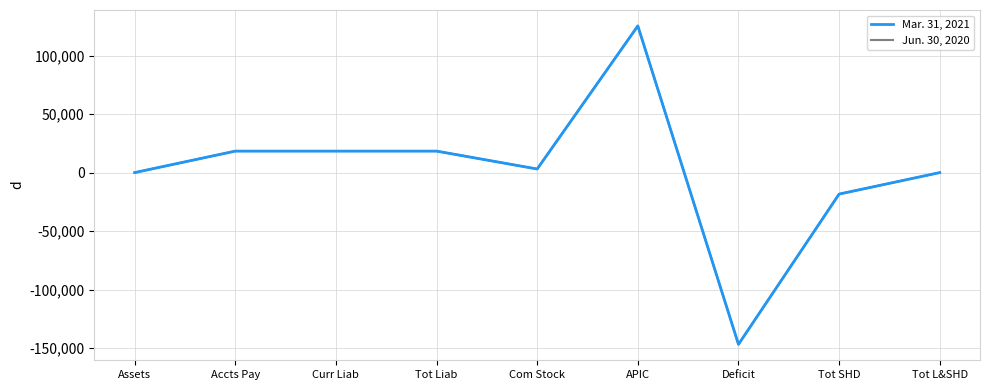

Between Assets and Tot SHD, which series saw the biggest shift?

Mar. 31, 2021